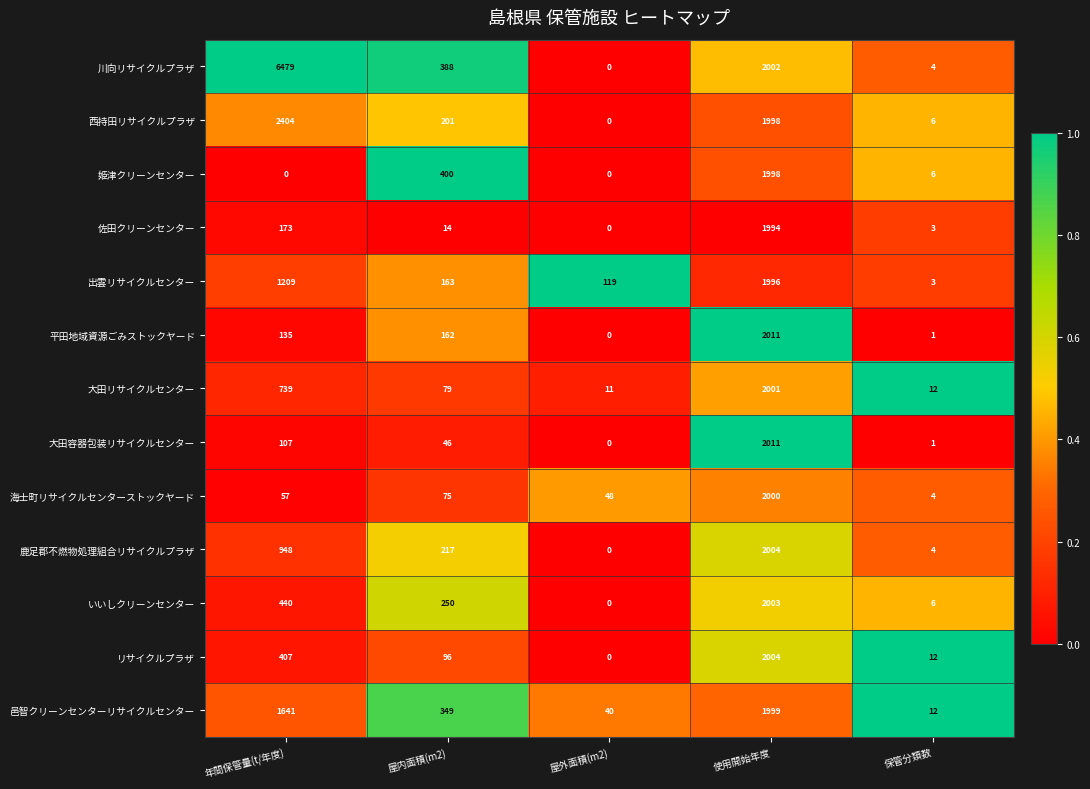

What is the average value of the 海士町リサイクルセンターストックヤード series?

437